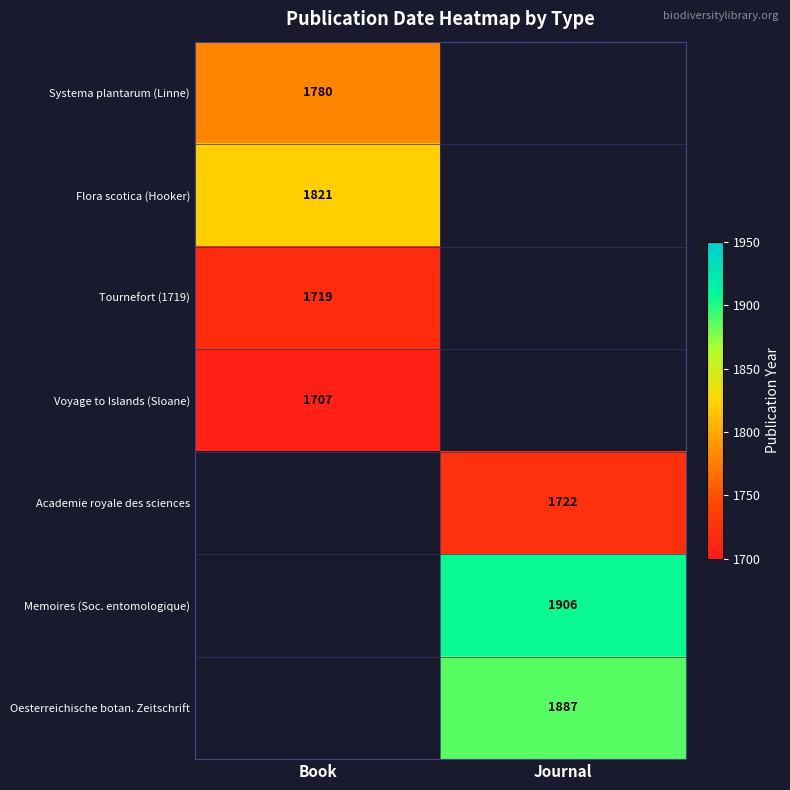

The value of Academie royale des sciences at Journal is 1722. True or false?

True